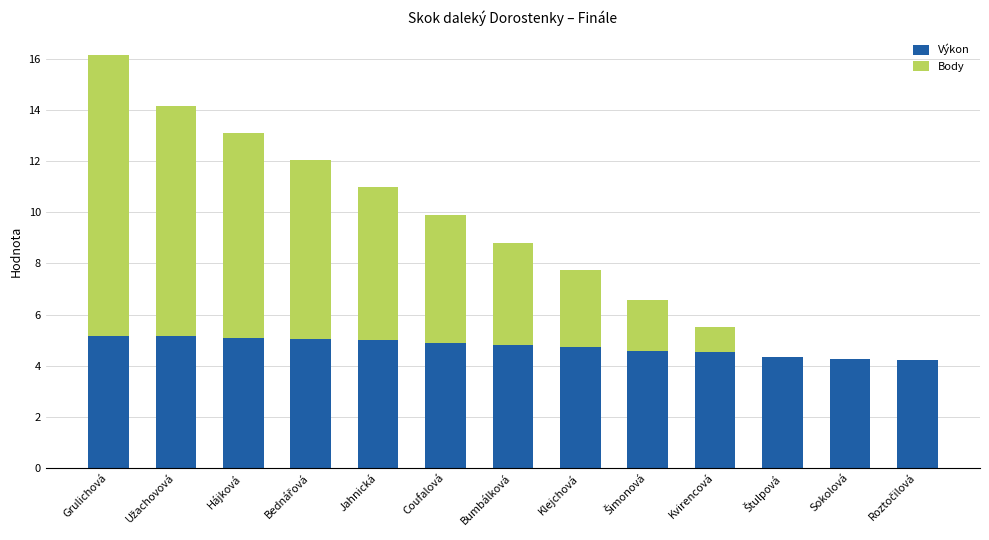

Count the number of data series in this chart.

2